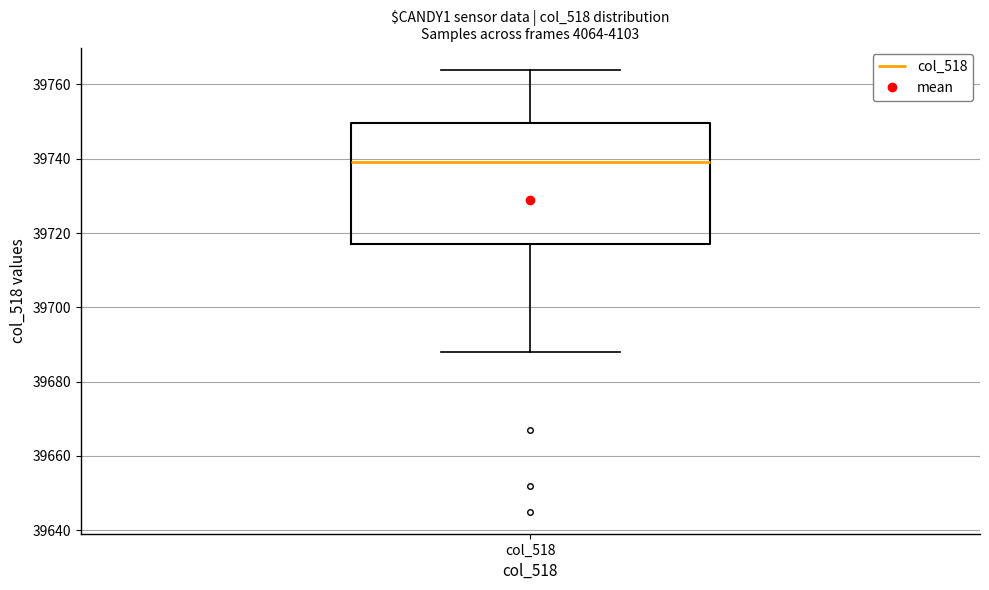

Transcribe this box plot: give where the median line is, the range the box spans, and where the two whiskers end, as read against the y-axis. The values are not printed on the chart, so give them approximately, as read against the axis.

median 39740, box 39718 to 39750, whiskers 39688 to 39764